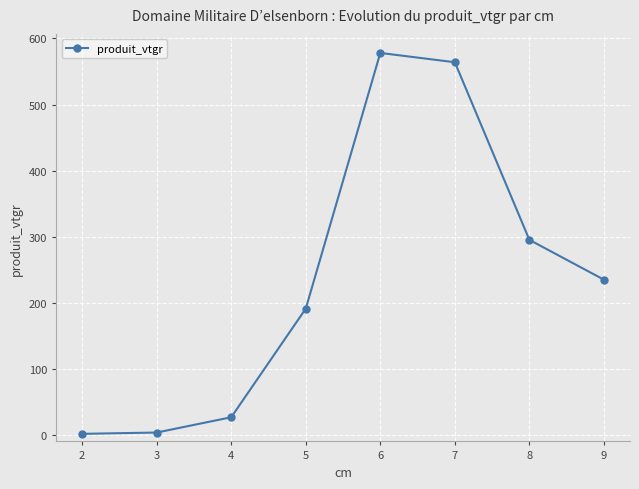

How many points are higher than both their immediate neighbors (excluding endpoints)?

1